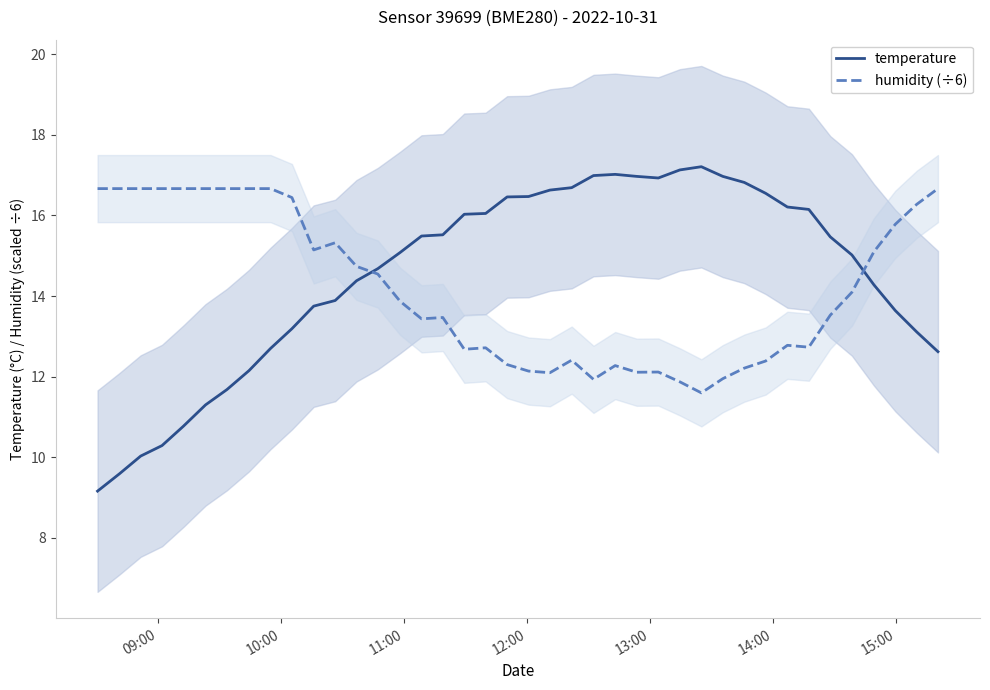

What are all the series names shown in the legend?

temperature, humidity (÷6)